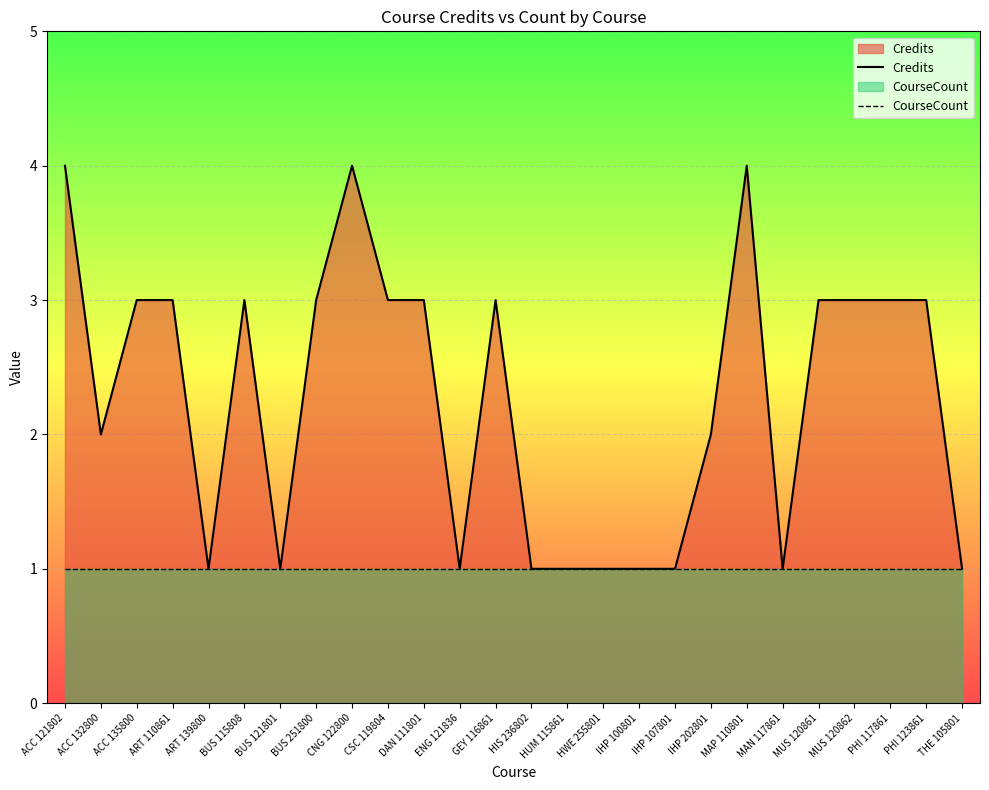

At how many categories does at least one series exceed 3?

3